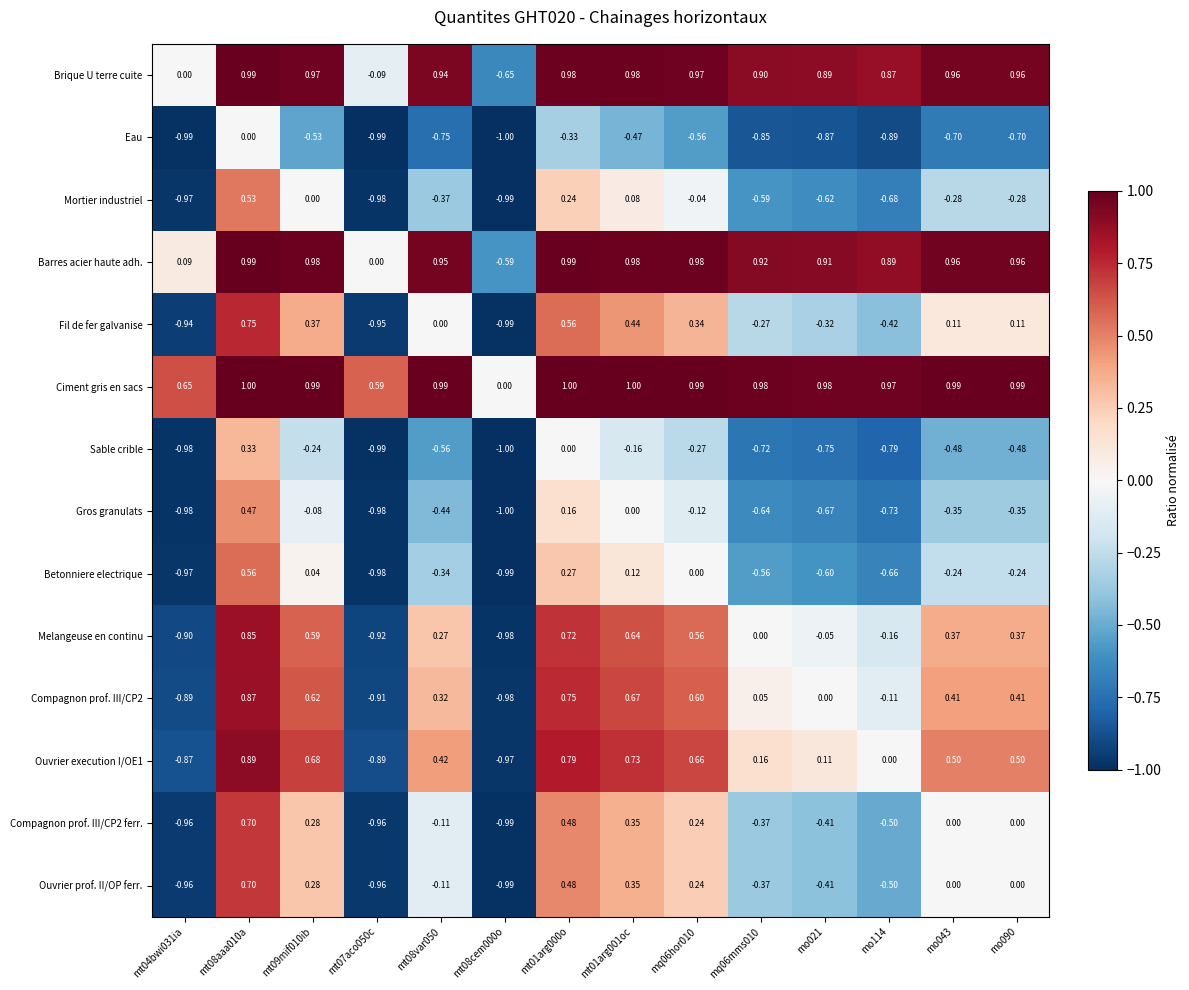

What is the total value across all series at mt08cem000o?

-12.1